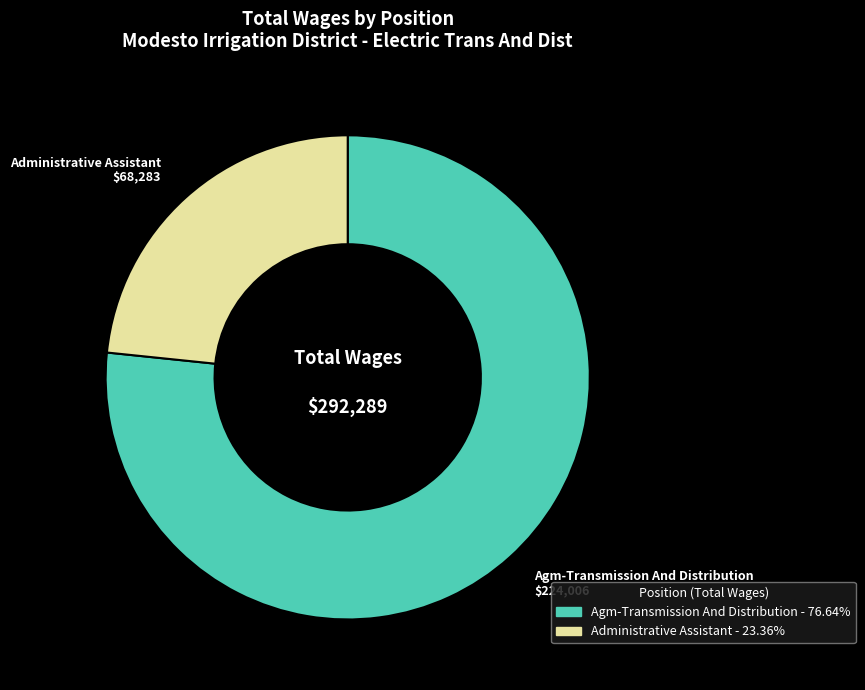

Which category accounts for the majority?

Agm-Transmission And Distribution